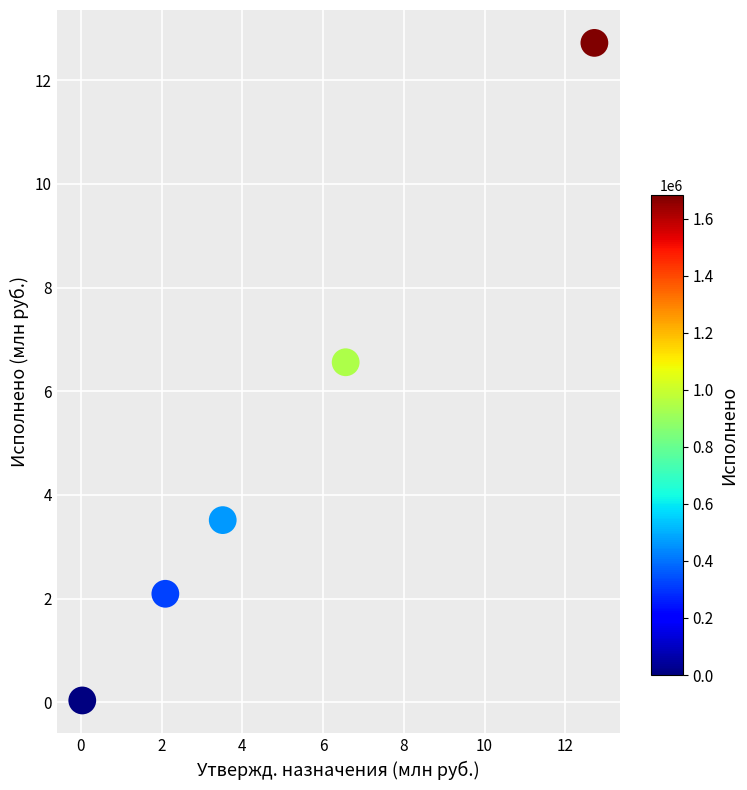

What is the range of X values (max minus min)?

12.7